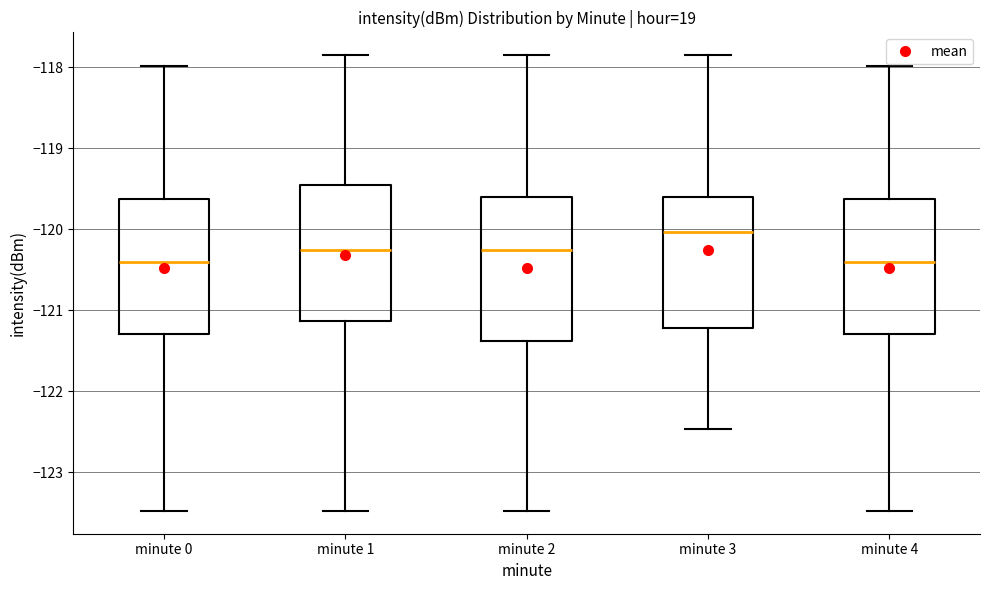

Reading left to right, transcribe this box plot: for each box, give where its median line is, the range the box spans, and where its two whiskers end, as read against the y-axis. The values are not printed on the chart, so give them approximately, as read against the axis.

minute 0: median -120.4, box -121.3 to -119.6, whiskers -123.5 to -118.0
minute 1: median -120.3, box -121.1 to -119.5, whiskers -123.5 to -117.9
minute 2: median -120.3, box -121.4 to -119.6, whiskers -123.5 to -117.9
minute 3: median -120.0, box -121.2 to -119.6, whiskers -122.5 to -117.9
minute 4: median -120.4, box -121.3 to -119.6, whiskers -123.5 to -118.0